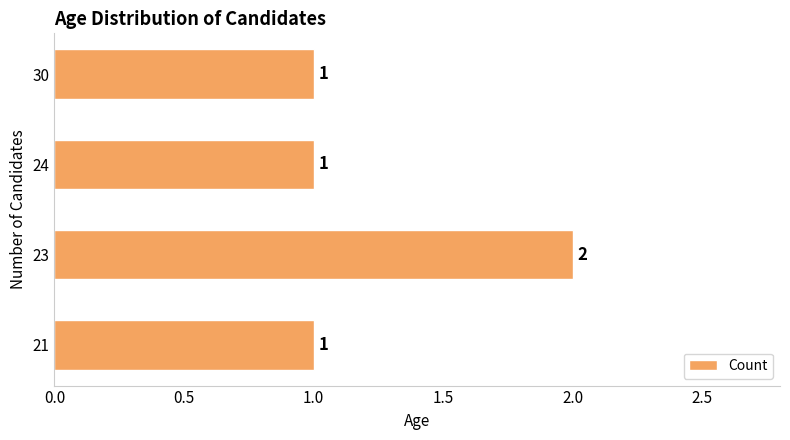

Reading top to bottom, what are all the values shown in this chart?

30=1	24=1	23=2	21=1